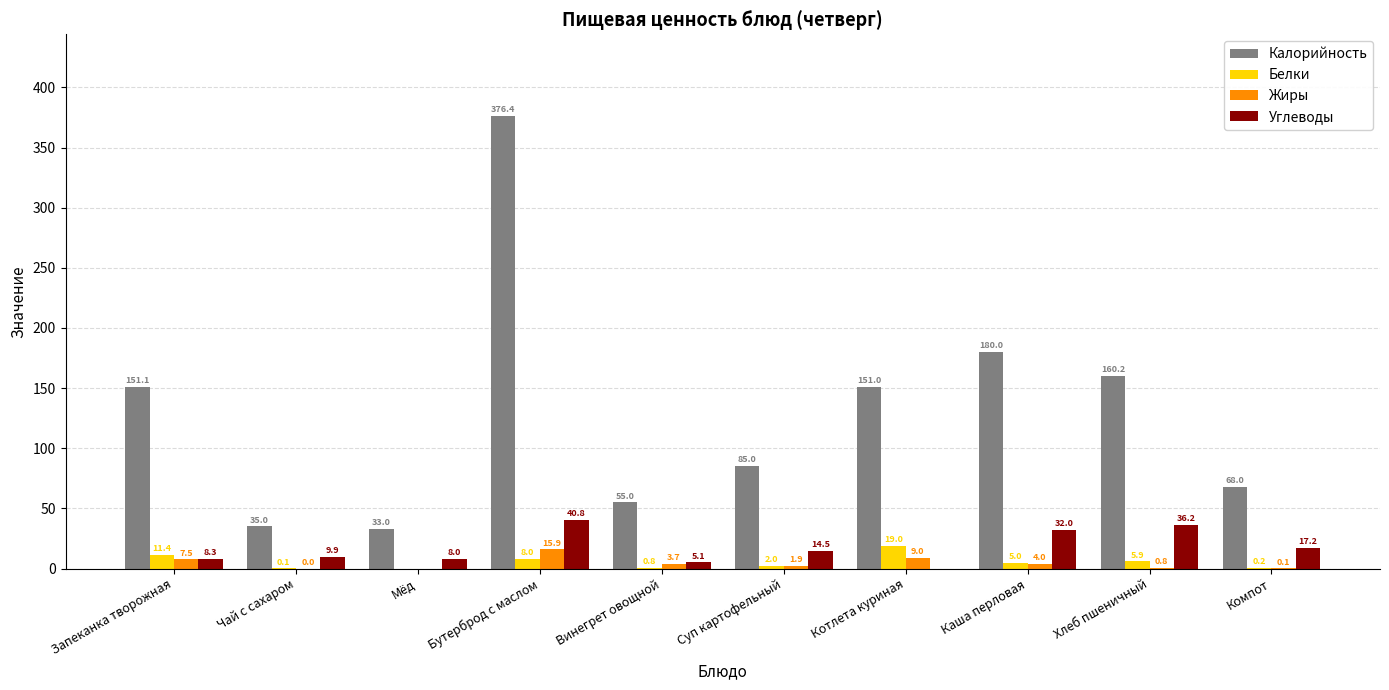

Does the chart contain stacked bars?

No